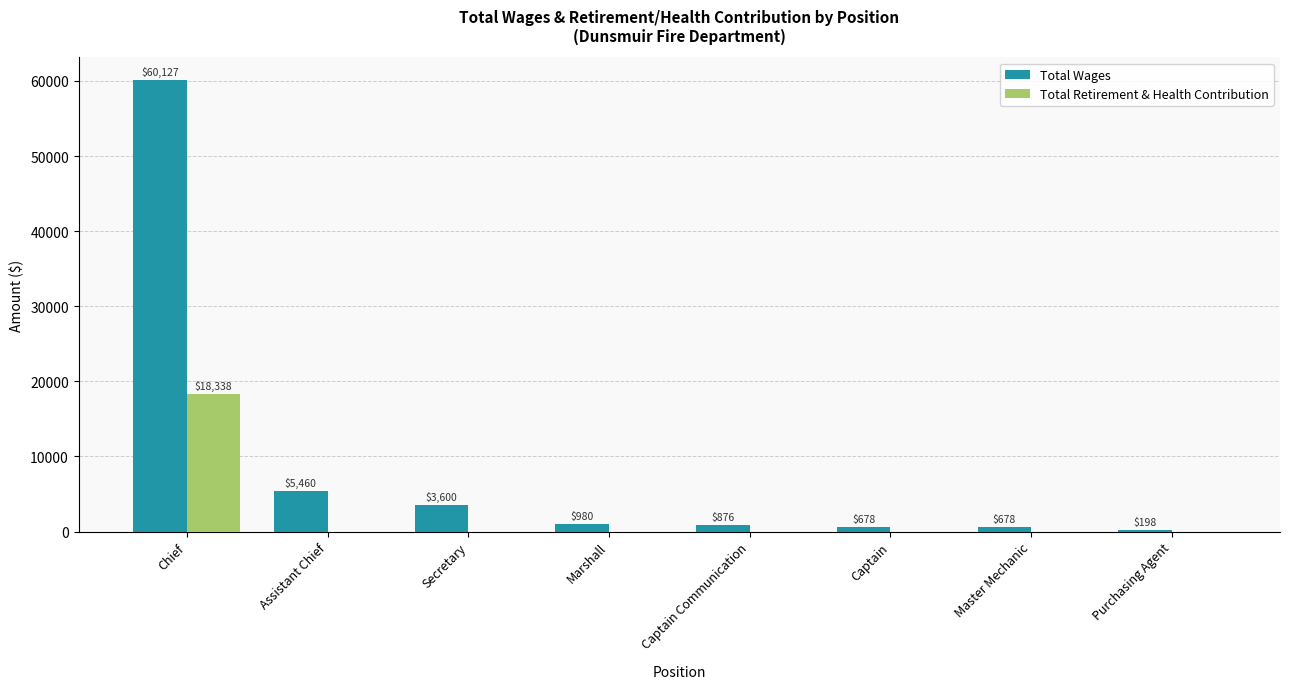

Count the number of data series in this chart.

2